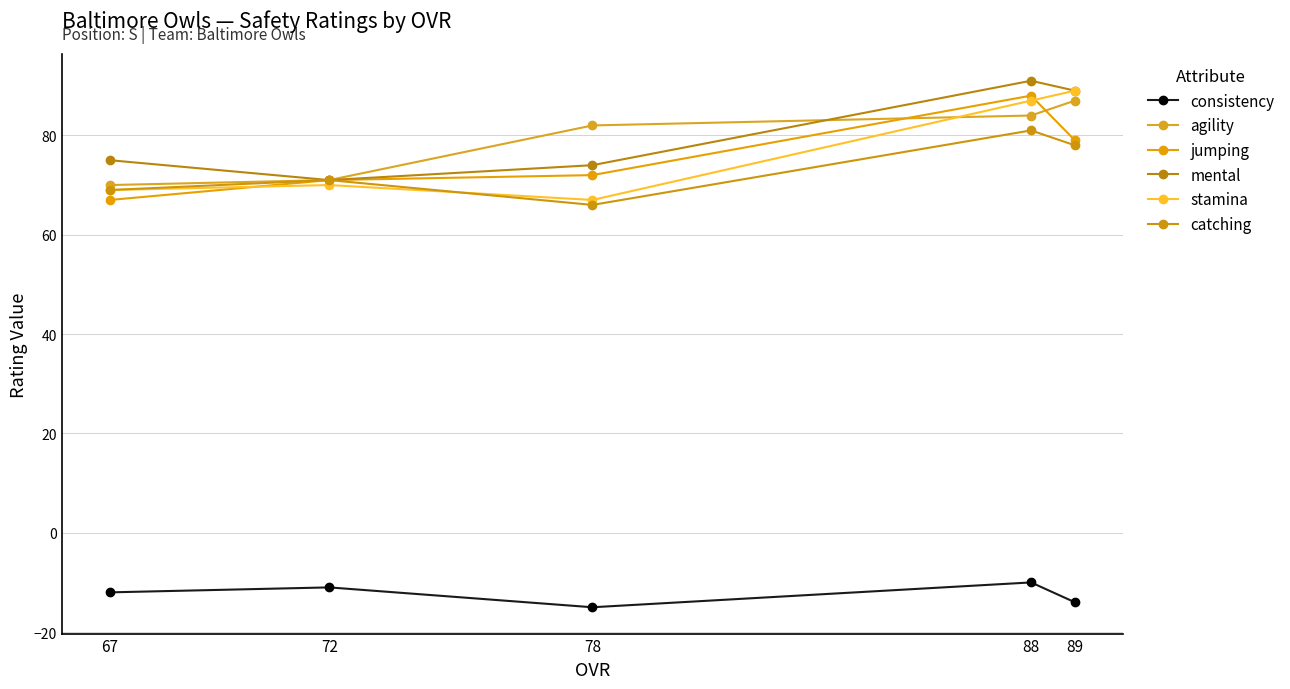

What is the sum of the mental values at 88 and 72?

162